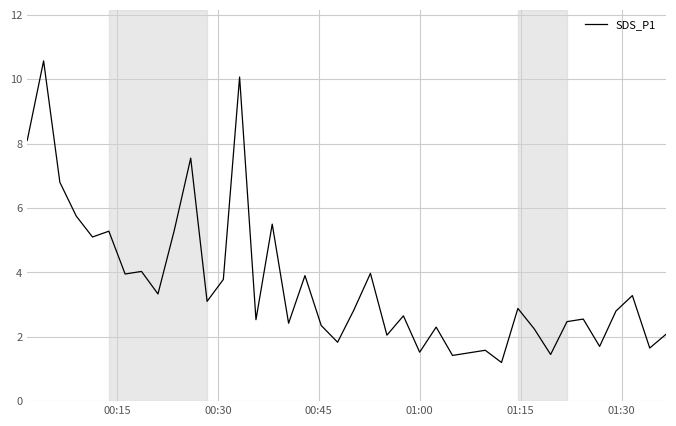

What is the difference between the maximum and minimum values?

9.4